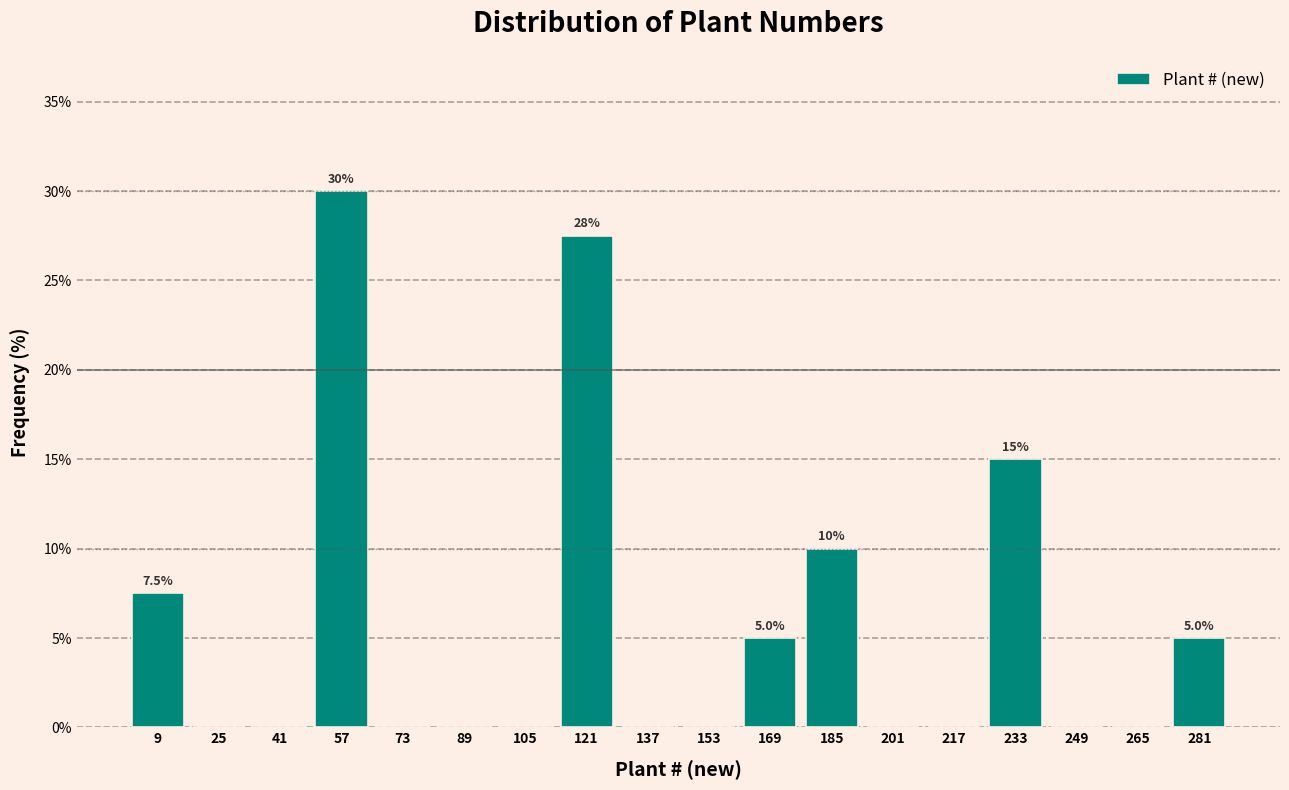

Over which range of the x-axis is the bar tallest?

49 to 65